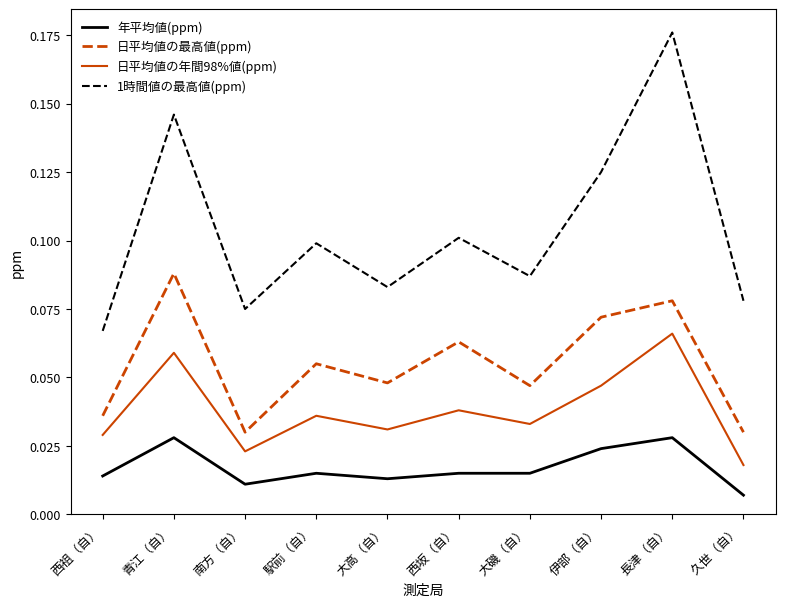

True or false: 1時間値の最高値(ppm) and 日平均値の最高値(ppm) intersect in this chart.

False